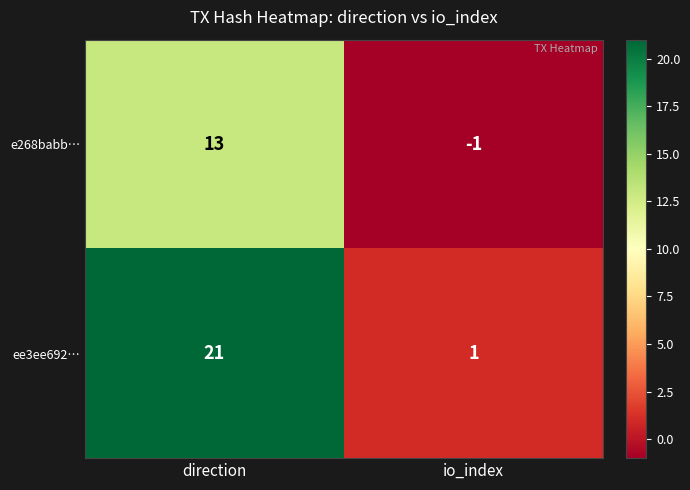

Rank the series by their maximum value, from highest to lowest.

ee3ee692…, e268babb…